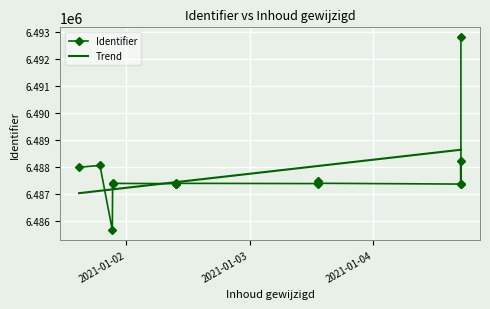

How many interior local peaks (higher than both neighbors) does the data have?

3